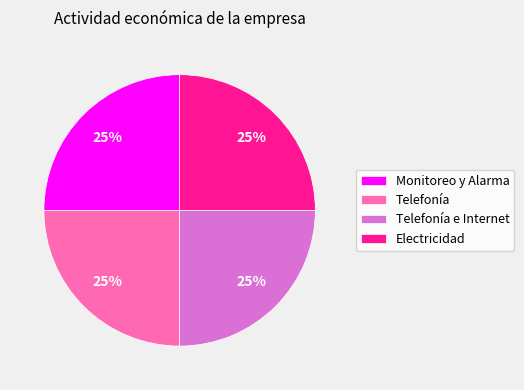

The Telefonía slice represents 17% of the pie. True or false?

False